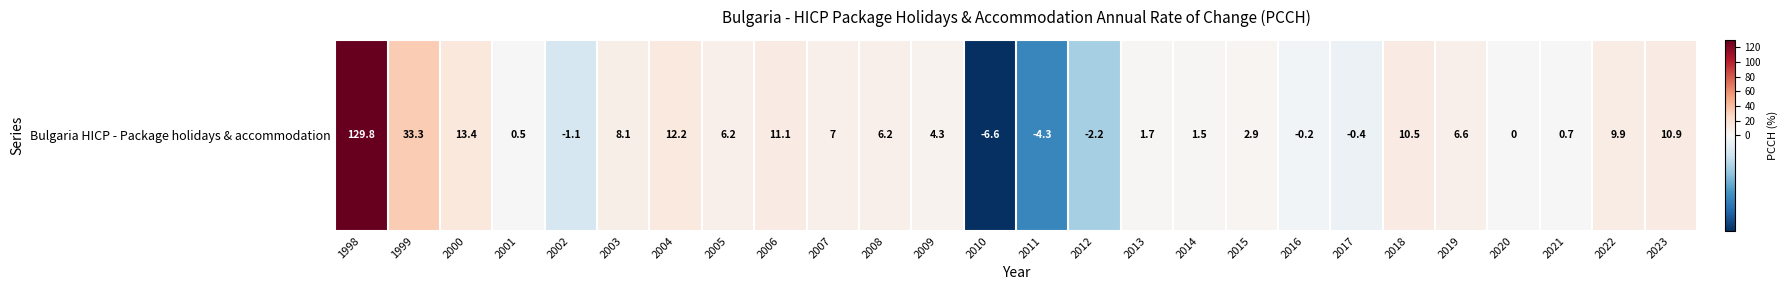

True or false: the data shows 33.3 at 1999.

True